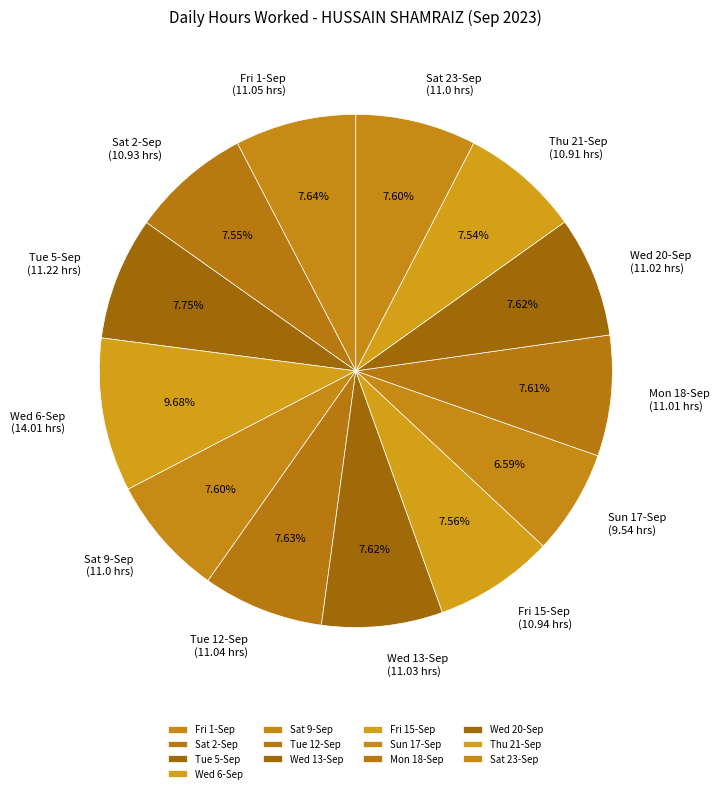

Approximately how many times larger is the value at Tue 12-Sep compared to Wed 13-Sep?

1.0